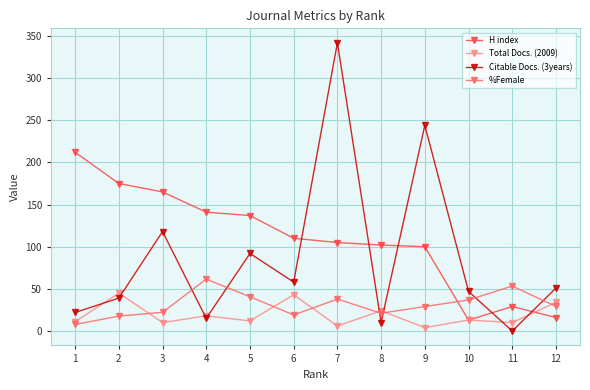

What is the average value of the %Female series?

31.3